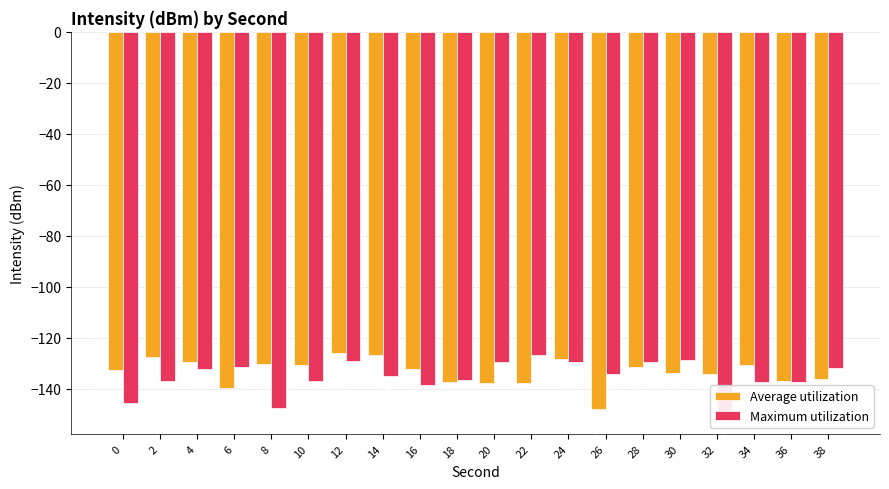

At how many categories does at least one series exceed -129?

6